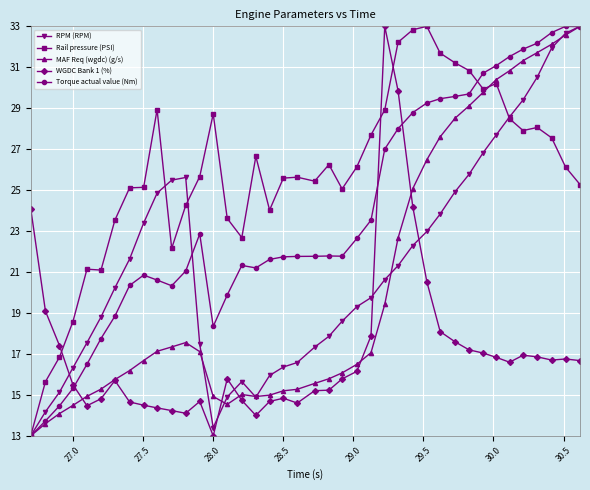

True or false: MAF Req (wgdc) (g/s) has more than 0 interior local peaks.

True